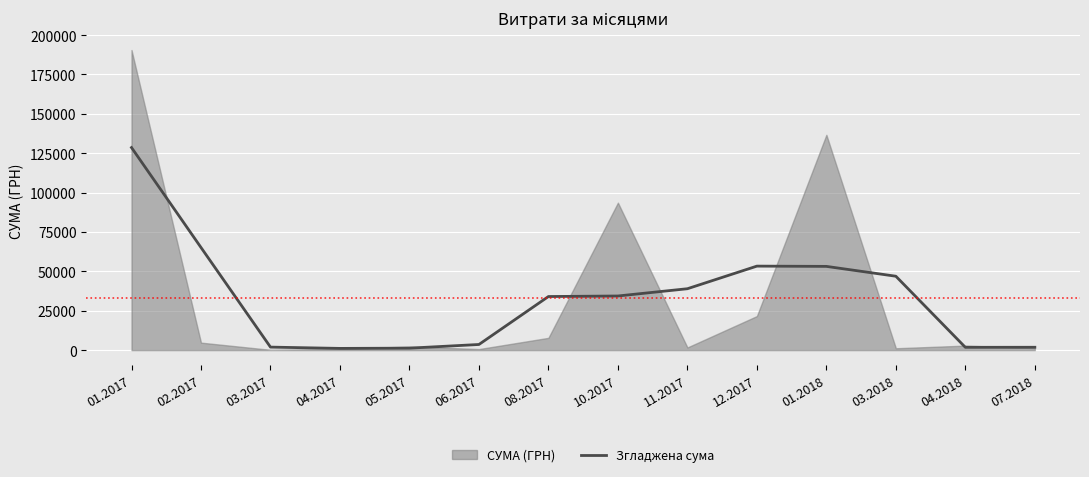

How many points are higher than both their immediate neighbors (excluding endpoints)?

1